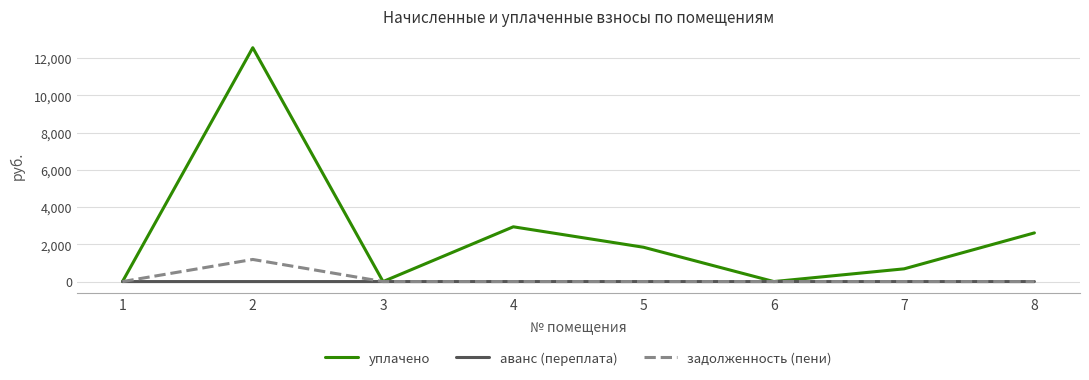

At how many categories does at least one series exceed 153?

5